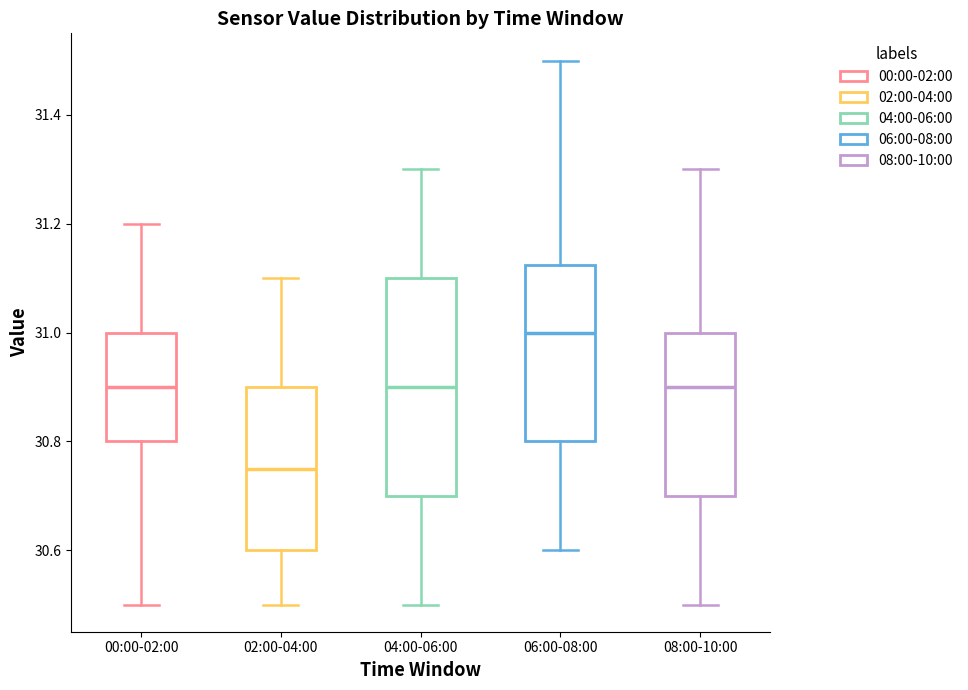

Reading left to right, read every box against the y-axis: the position of its median line, the range the box covers, and the ends of its whiskers. The values are not printed on the chart, so give them approximately, as read against the axis.

00:00-02:00: median 30.90, box 30.80 to 31.00, whiskers 30.50 to 31.20
02:00-04:00: median 30.76, box 30.60 to 30.90, whiskers 30.50 to 31.10
04:00-06:00: median 30.90, box 30.70 to 31.10, whiskers 30.50 to 31.30
06:00-08:00: median 31.00, box 30.80 to 31.12, whiskers 30.60 to 31.50
08:00-10:00: median 30.90, box 30.70 to 31.00, whiskers 30.50 to 31.30